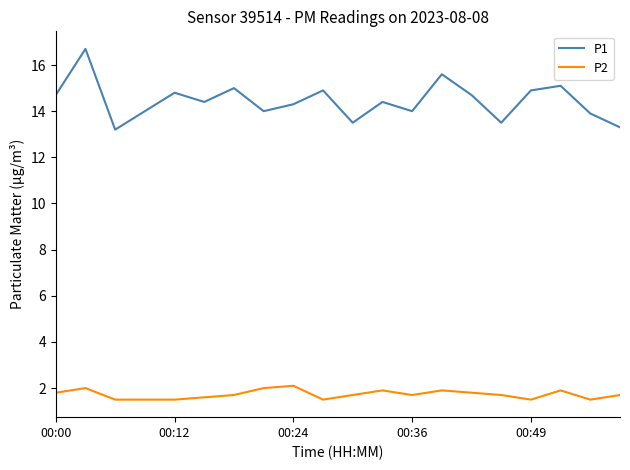

Rank the series by their maximum value, from highest to lowest.

P1, P2